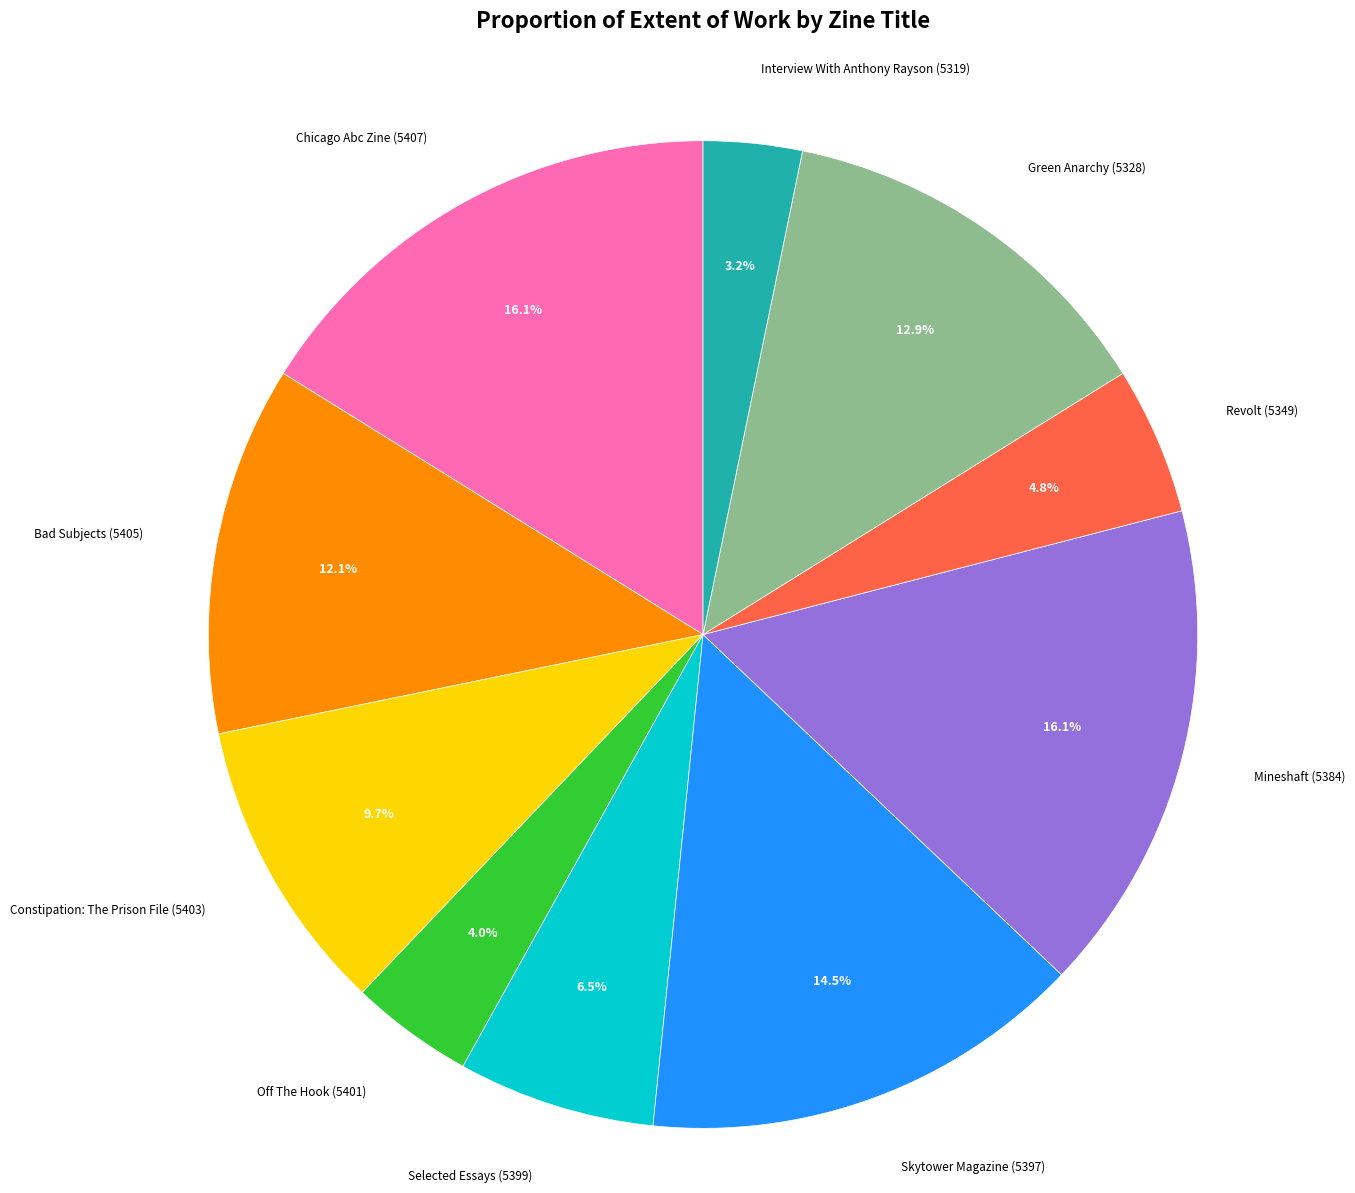

How many segments does this pie chart have?

10